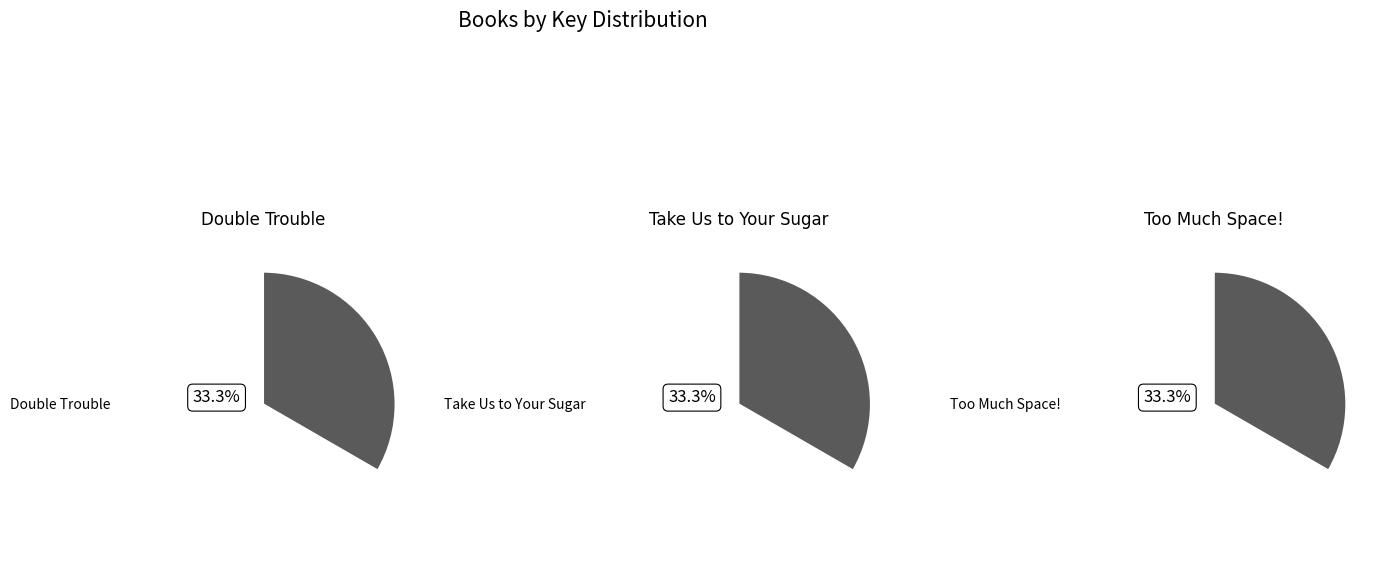

What percentage do Too Much Space! and Double Trouble together represent?

66.7%